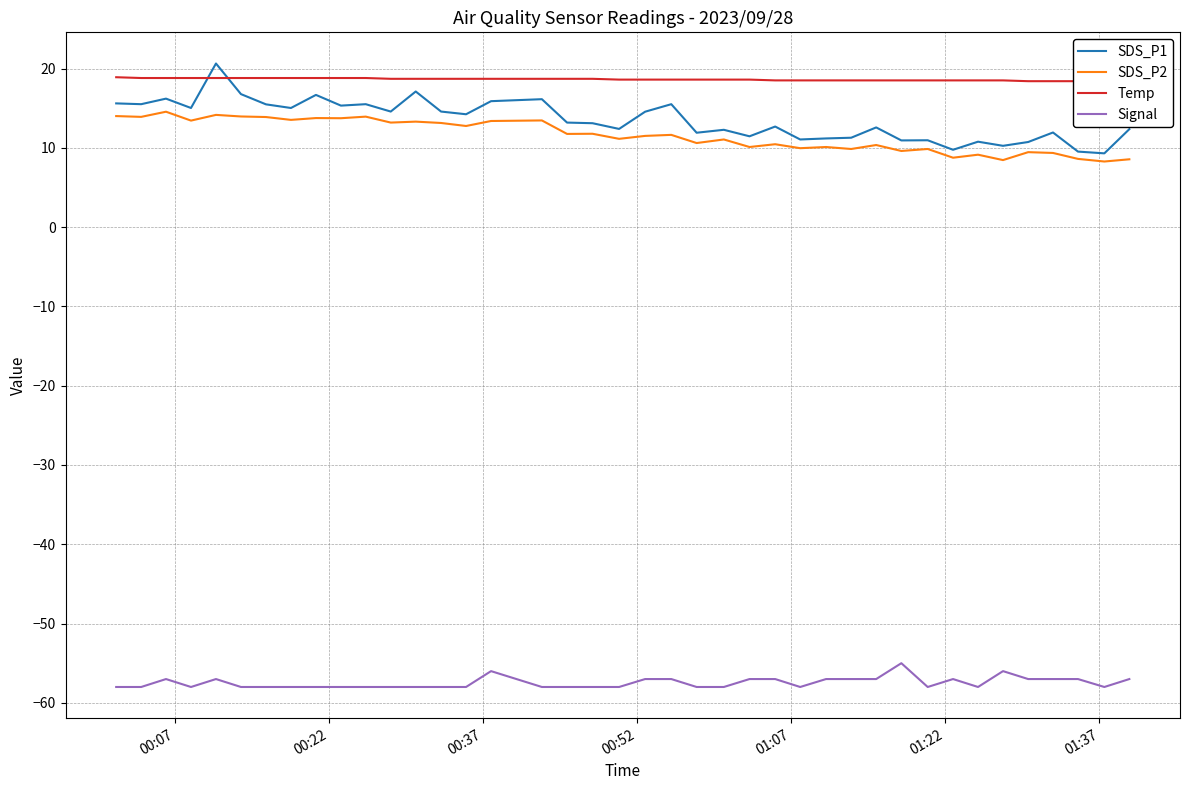

How many Temp values are between 18 and 19?

40